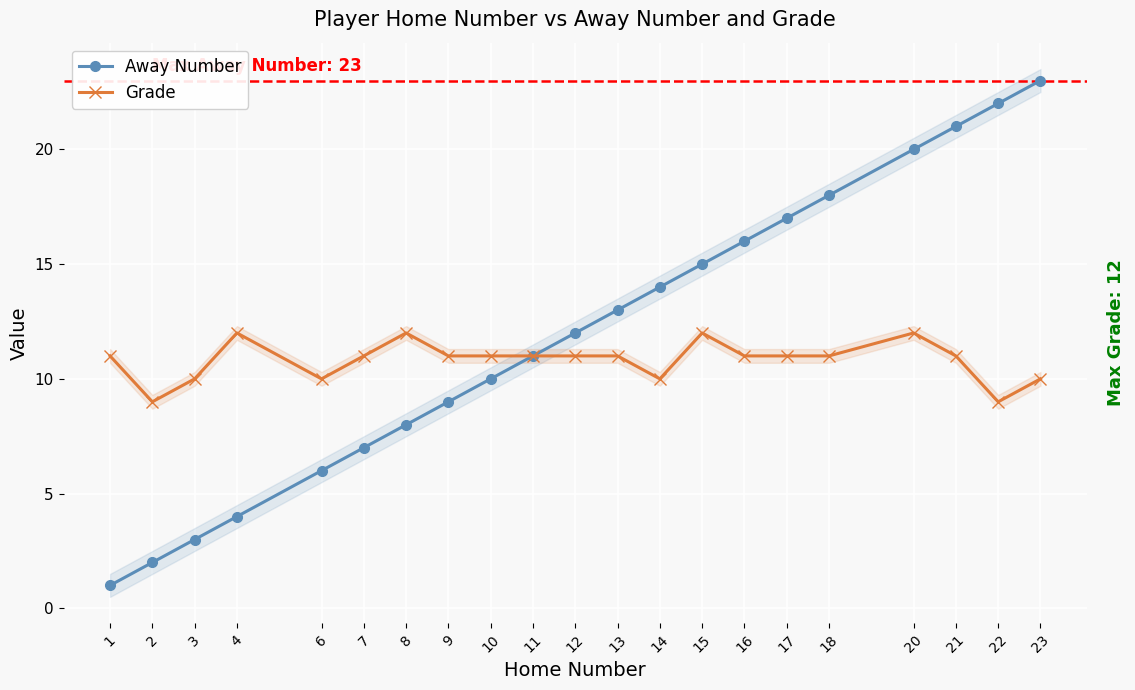

What is the spread (max minus min) of values at 9?

2